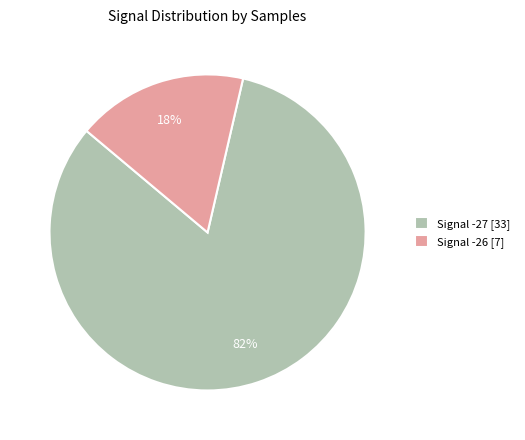

Between Signal -27 [33] and Signal -26 [7], which is larger?

Signal -27 [33]